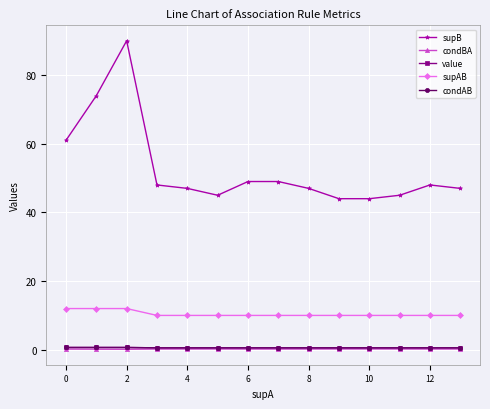

Does the chart have visible grid lines?

Yes